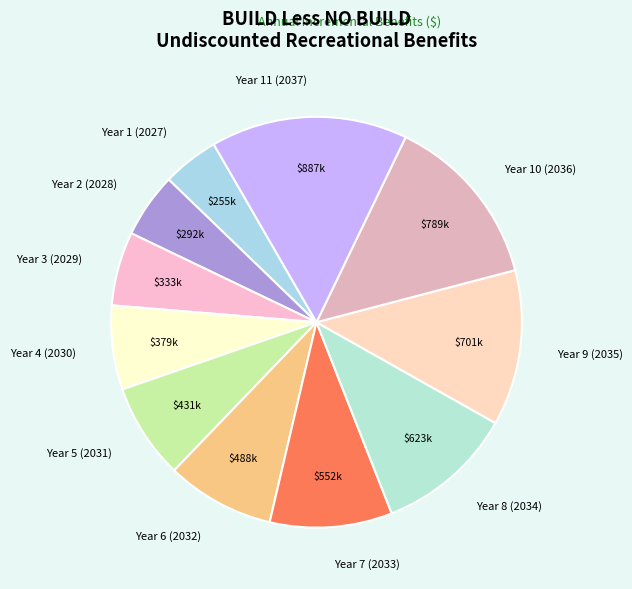

Which has a higher value, Year 11 (2037) or Year 10 (2036)?

Year 11 (2037)